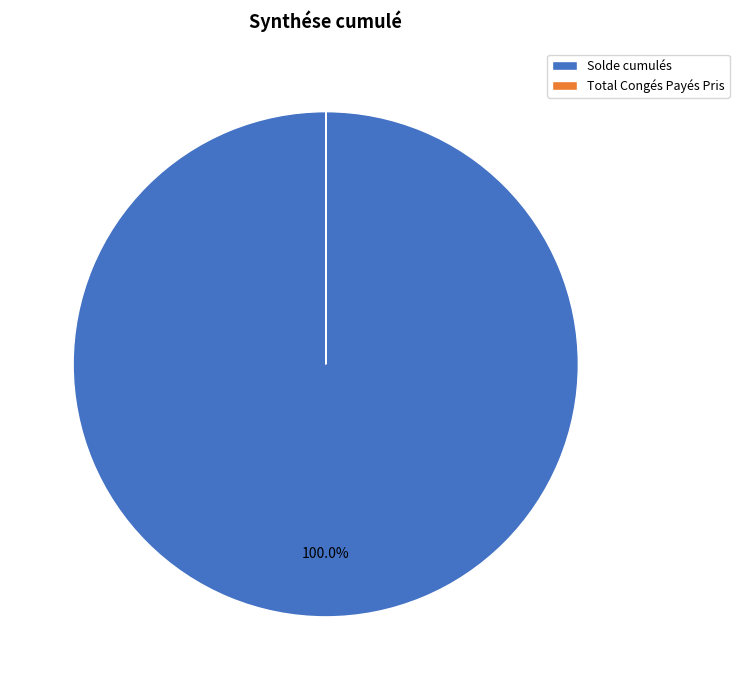

What is the majority slice?

Solde cumulés